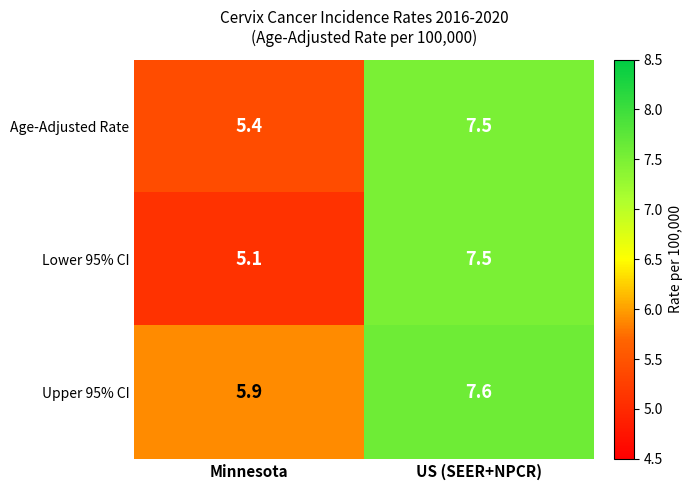

Is the value of Age-Adjusted Rate at US (SEER+NPCR) greater than the value of Lower 95% CI at Minnesota?

Yes